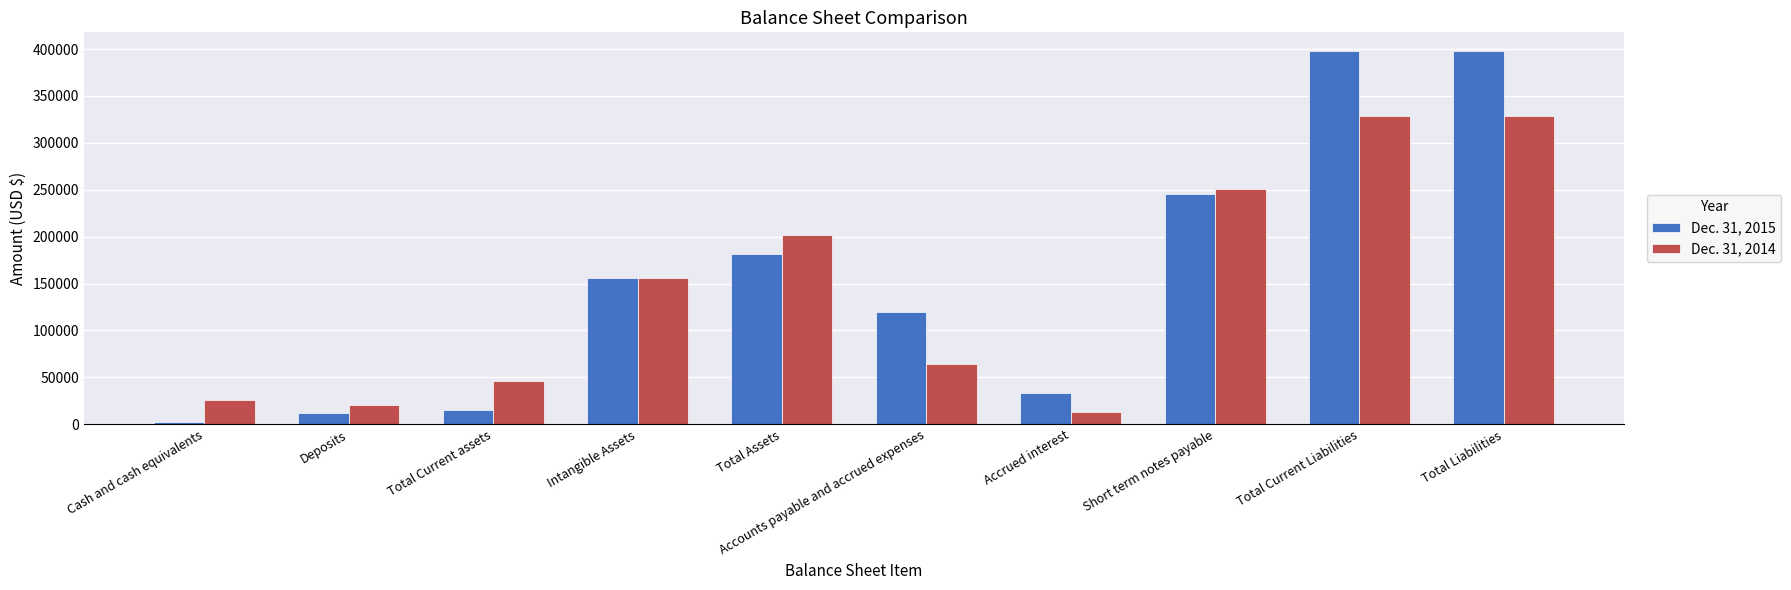

Is the value of Dec. 31, 2014 at Intangible Assets greater than the value of Dec. 31, 2015 at Total Assets?

No